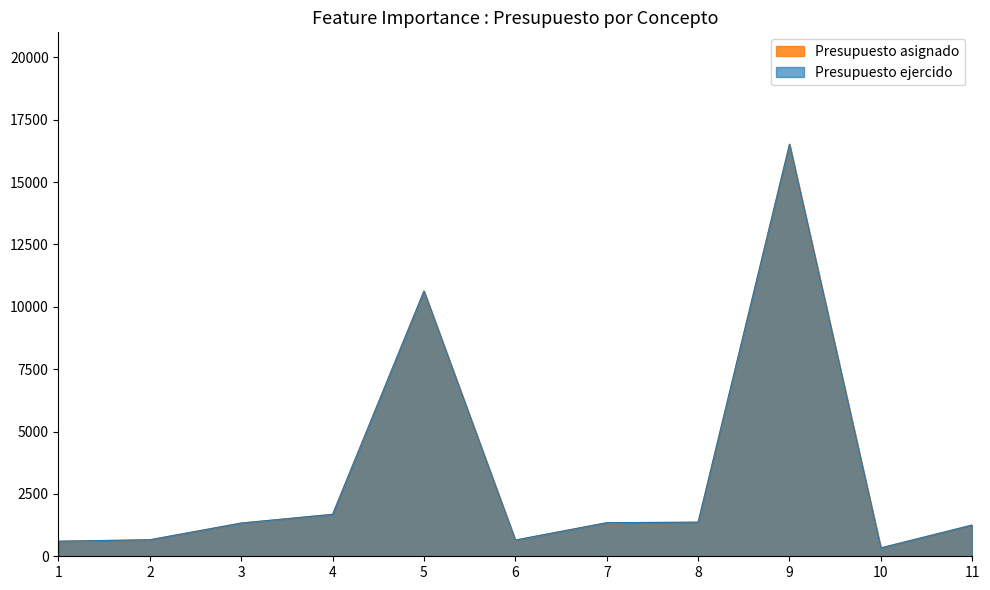

What is the sum of the Presupuesto ejercido values at 4 and 10?

2018.4